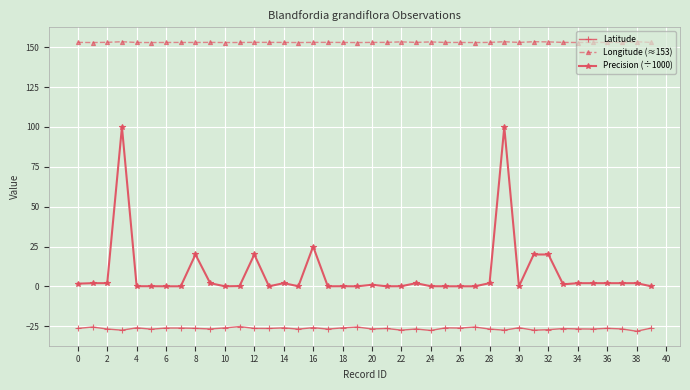

How many distinct data groups are displayed?

3